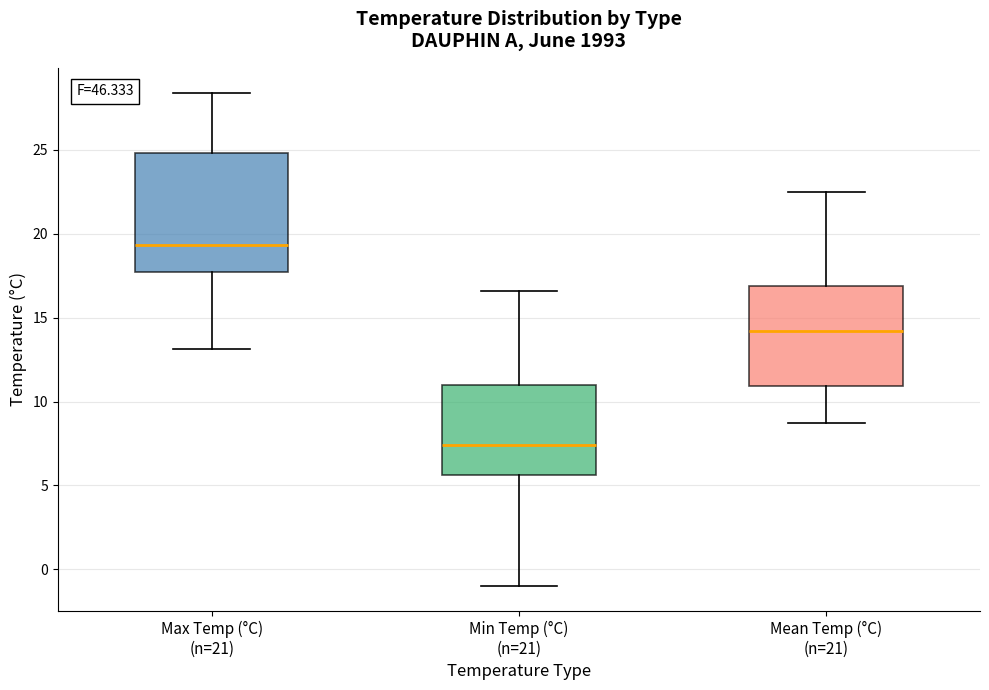

Reading left to right, transcribe this box plot: for each box, give where its median line is, the range the box spans, and where its two whiskers end, as read against the y-axis. The values are not printed on the chart, so give them approximately, as read against the axis.

Max Temp (°C) (n=21): median 19.5, box 17.5 to 25.0, whiskers 13.0 to 28.5
Min Temp (°C) (n=21): median 7.5, box 5.5 to 11.0, whiskers -1.0 to 16.5
Mean Temp (°C) (n=21): median 14.0, box 11.0 to 17.0, whiskers 8.5 to 22.5